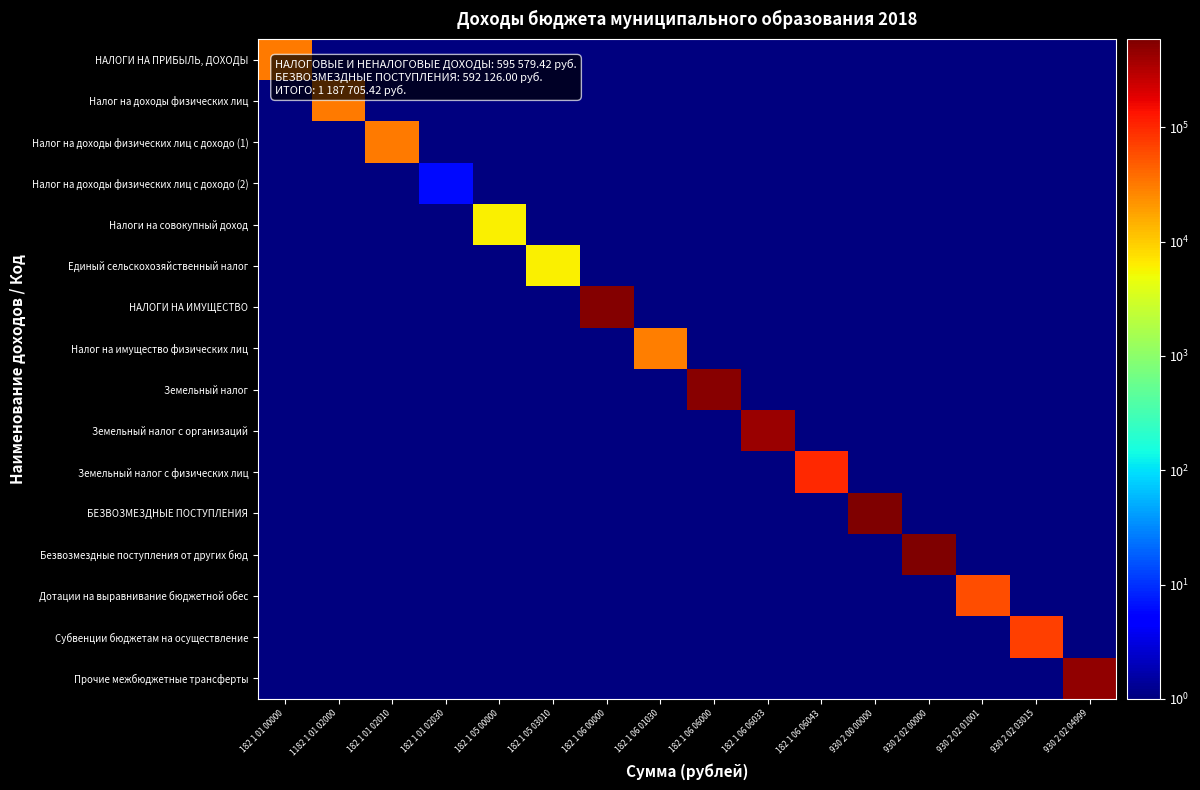

Rank the series at 930 2 00 00000 from highest to lowest value.

БЕЗВОЗМЕЗДНЫЕ ПОСТУПЛЕНИЯ, НАЛОГИ НА ПРИБЫЛЬ, ДОХОДЫ, Налог на доходы физических лиц, Налог на доходы физических лиц с доходо (1), Налог на доходы физических лиц с доходо (2), Налоги на совокупный доход, Единый сельскохозяйственный налог, НАЛОГИ НА ИМУЩЕСТВО, Налог на имущество физических лиц, Земельный налог, Земельный налог с организаций, Земельный налог с физических лиц, Безвозмездные поступления от других бюд, Дотации на выравнивание бюджетной обес, Субвенции бюджетам на осуществление, Прочие межбюджетные трансферты